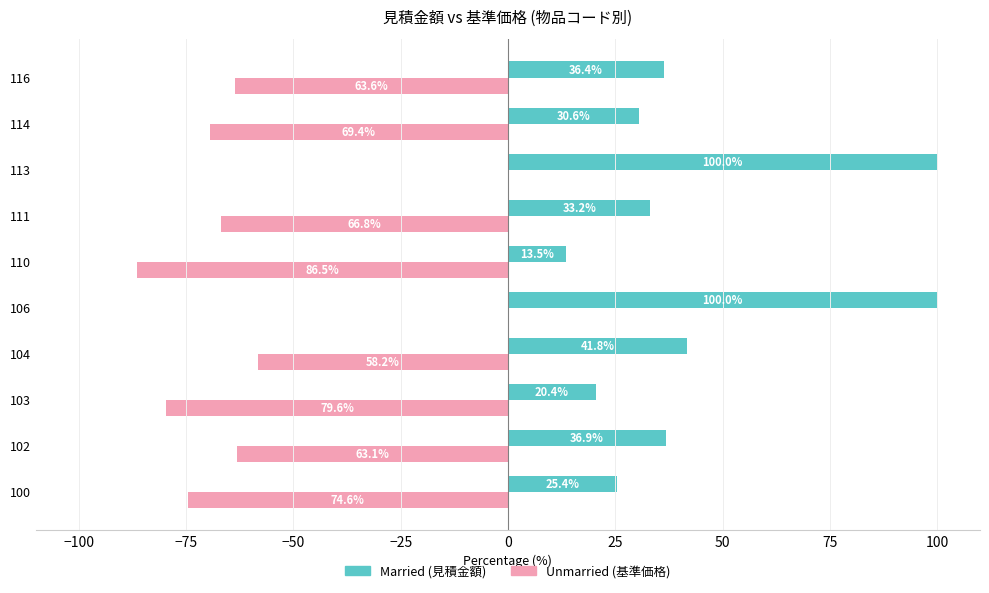

How many series are shown in this chart?

2